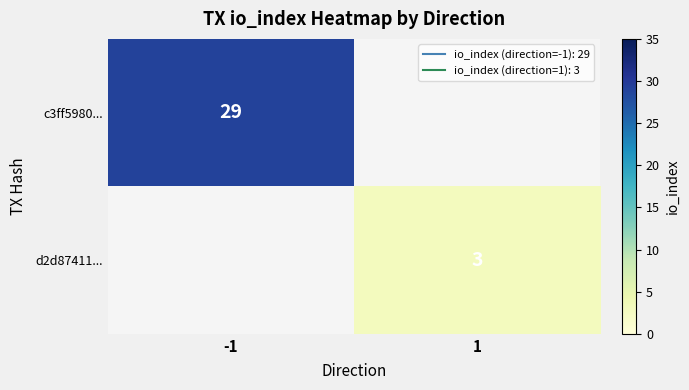

Which category has the highest value in the c3ff5980... series?

-1